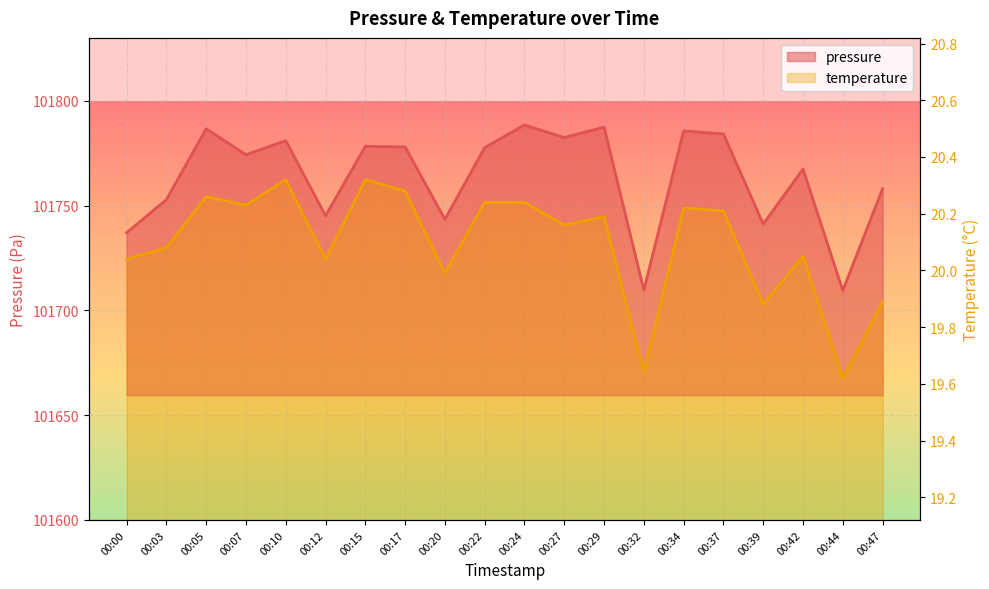

Reading left to right, transcribe all the data shown in this chart.

pressure: 101737.1	101752.8	101786.6	101774.3	101781.0	101745.1	101778.3	101778.0	101743.4	101777.7	101788.4	101782.4	101787.4	101709.6	101785.6	101784.2	101741.2	101767.4	101709.5	101758.1
temperature: 20.0	20.1	20.3	20.2	20.3	20.0	20.3	20.3	20.0	20.2	20.2	20.2	20.2	19.6	20.2	20.2	19.9	20.1	19.6	19.9